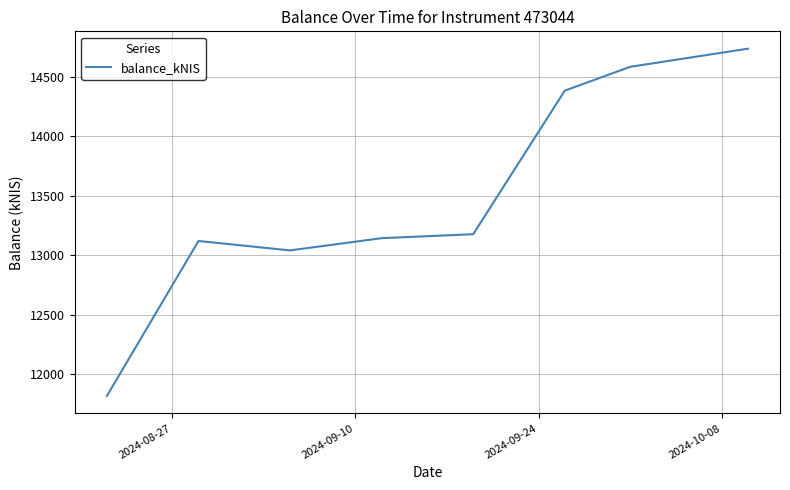

True or false: there are more than 2 points higher than both neighbors.

False